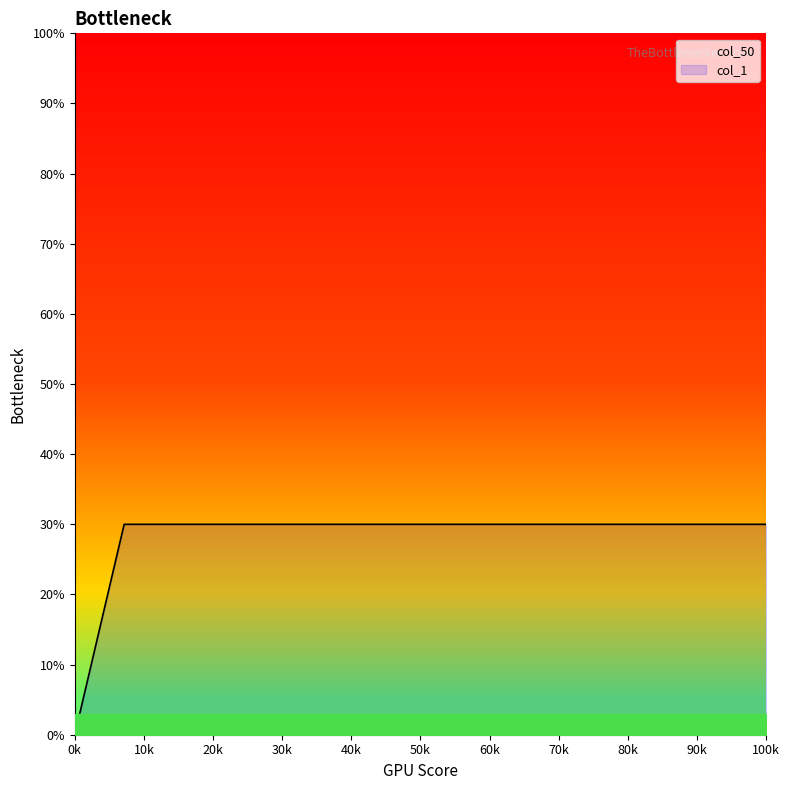

Which category has the lowest value in the col_1 series?

0k